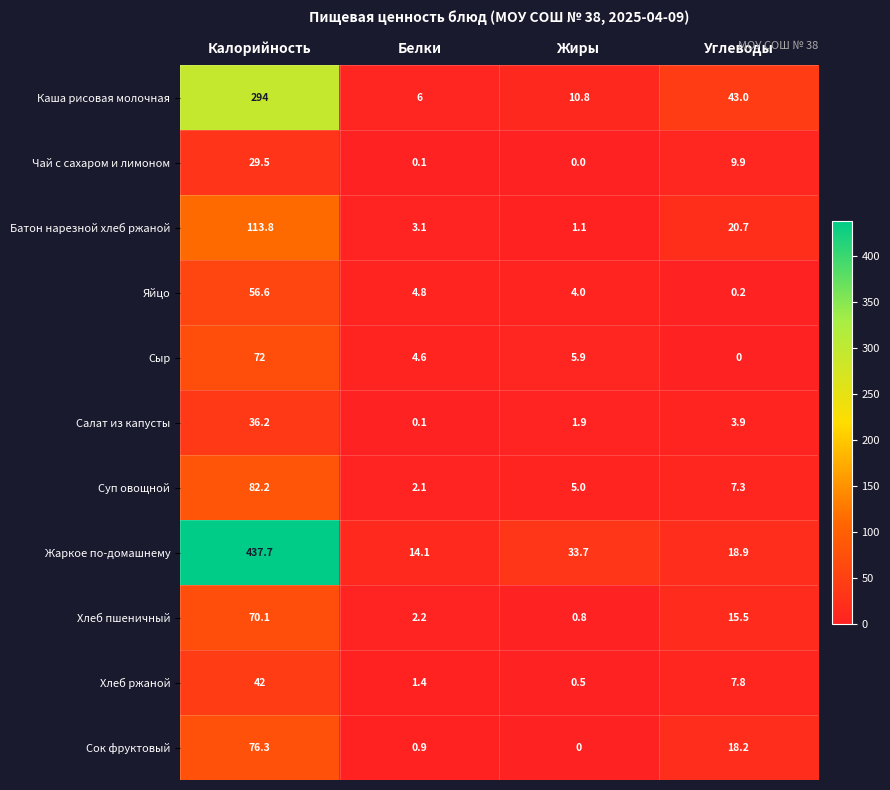

At which category is the sum across all series the highest?

Калорийность